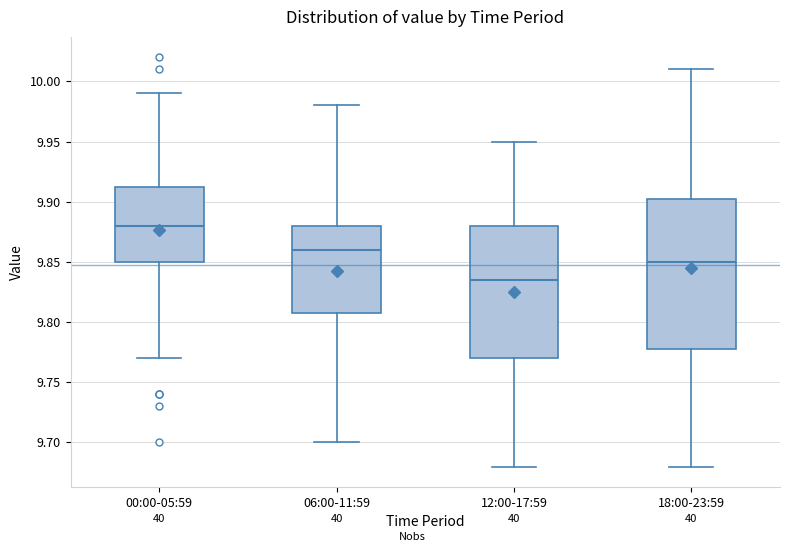

Where does the lower whisker of the box for 12:00-17:59 end on the y-axis? The values are not printed on the chart, so give them approximately, as read against the axis.

9.680